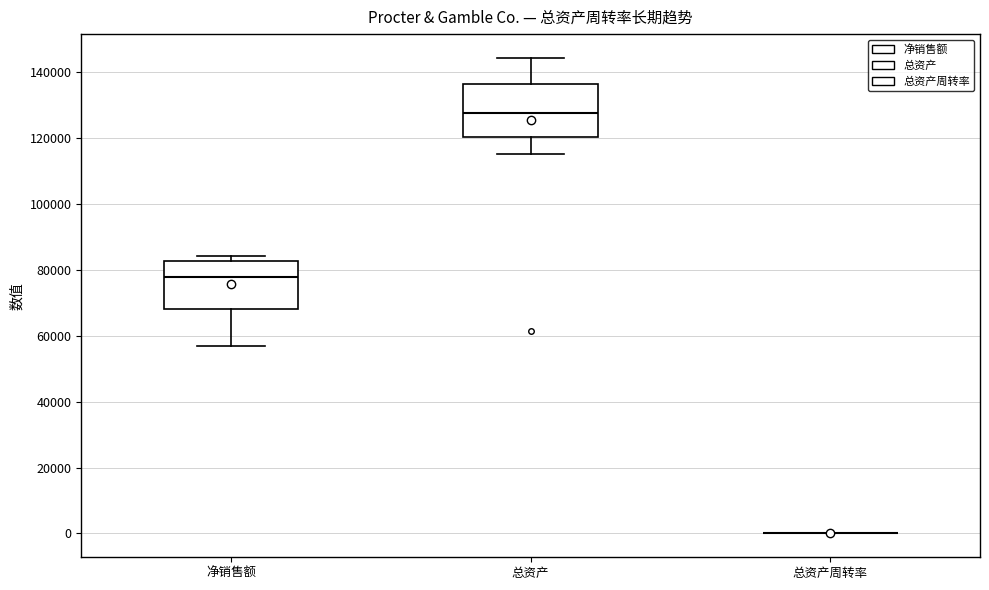

Reading left to right, transcribe this box plot: for each box, give where its median line is, the range the box spans, and where its two whiskers end, as read against the y-axis. The values are not printed on the chart, so give them approximately, as read against the axis.

净销售额: median 78000, box 68000 to 82000, whiskers 56000 to 84000
总资产: median 128000, box 120000 to 136000, whiskers 116000 to 144000
总资产周转率: box collapsed to a line at 0, whiskers 0 to 0